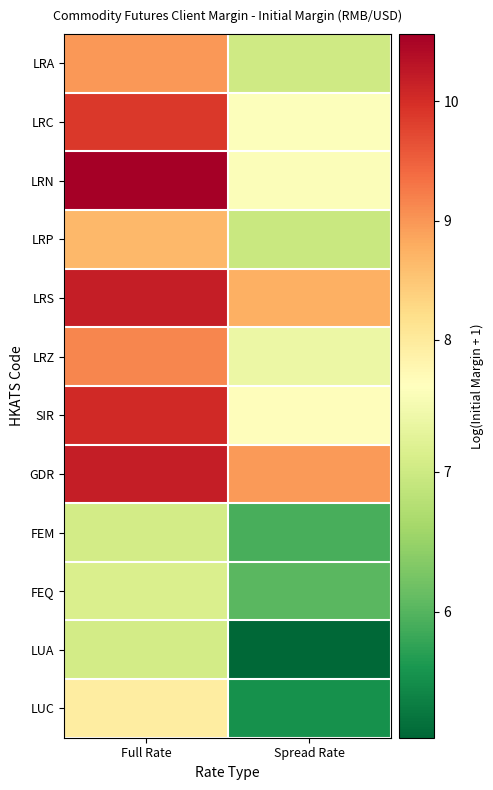

Between Full Rate and Spread Rate, which series saw the biggest shift?

LRN